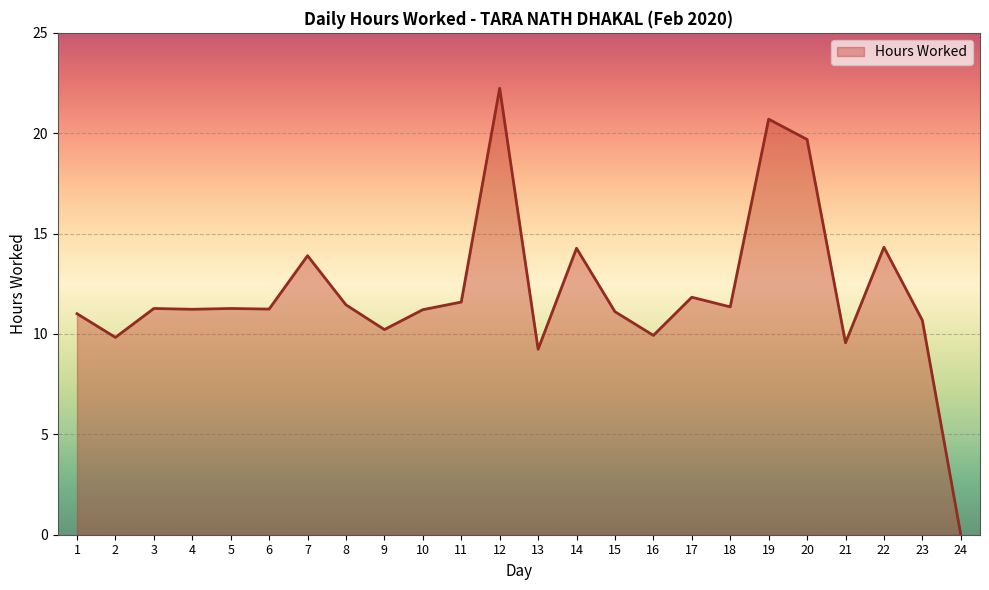

At which category does the chart reach its minimum across all series?

24